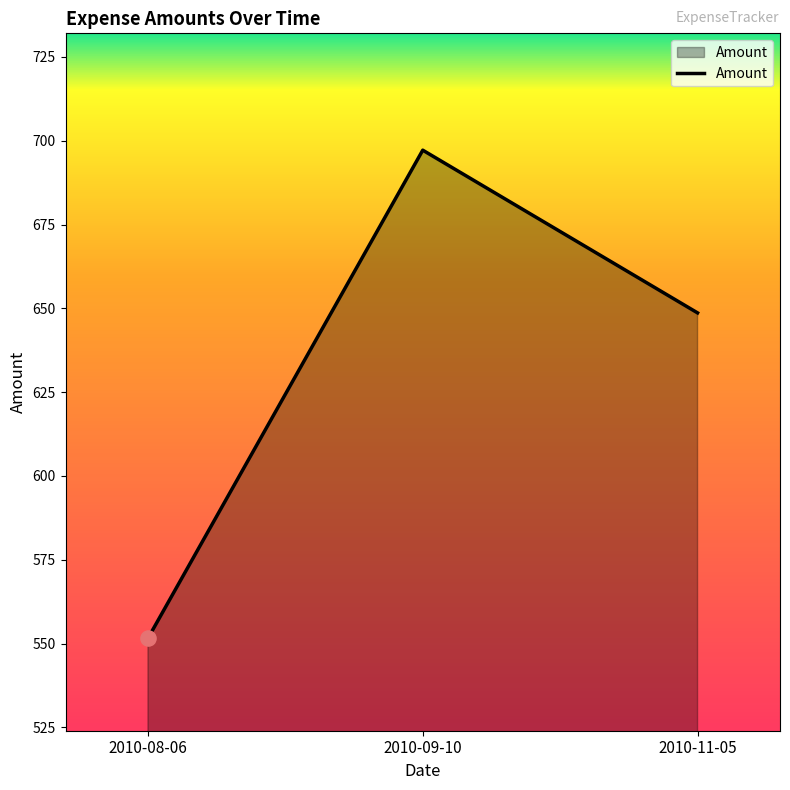

What is the change in value from 2010-09-10 to 2010-11-05?

-48.5